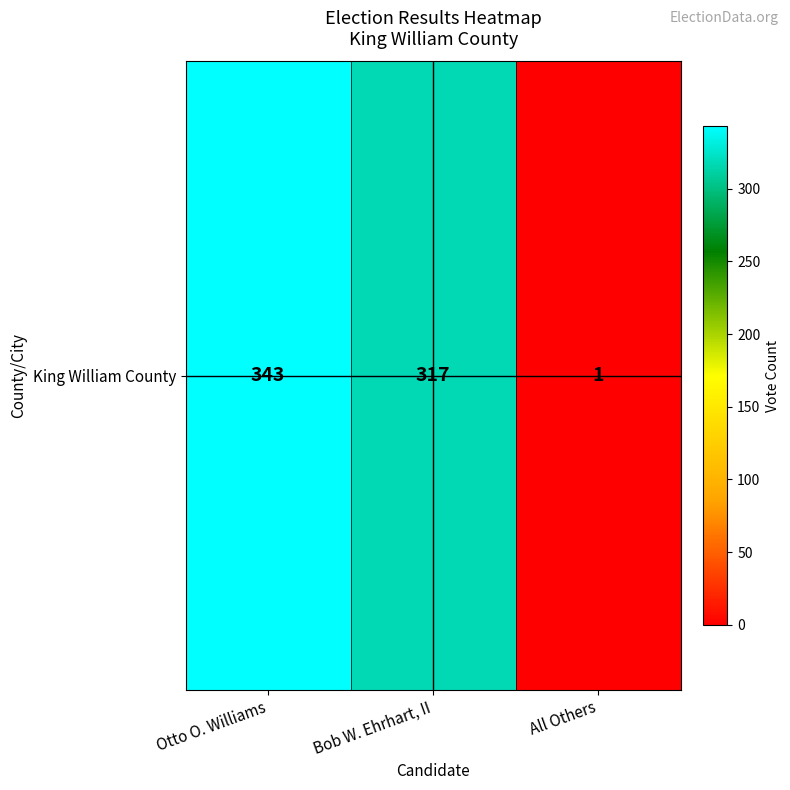

At which category does the chart reach its peak across all series?

Otto O. Williams